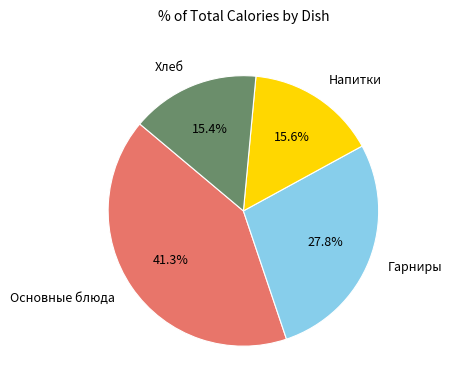

Does any single category account for the majority?

No